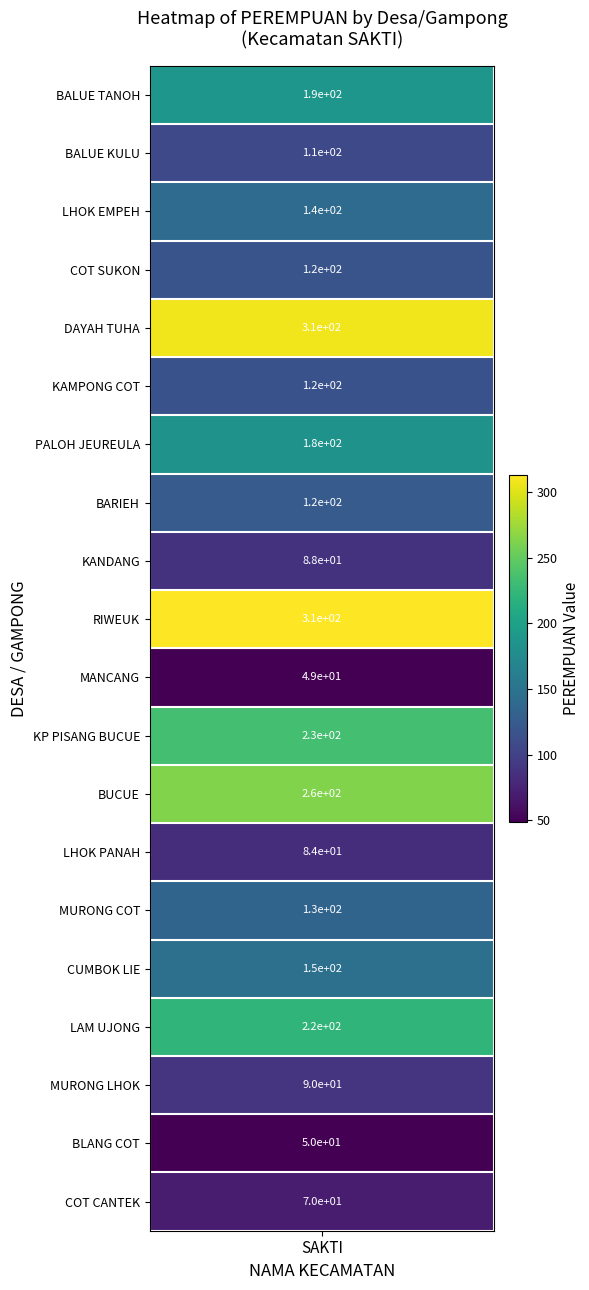

Approximately how many times larger is the value at 13 compared to 19?

1.2